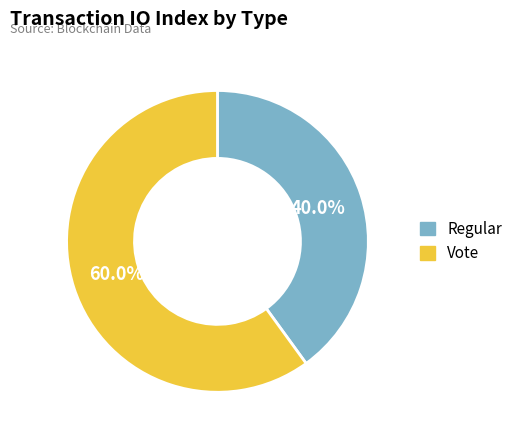

True or false: Vote accounts for 71% of the total.

False